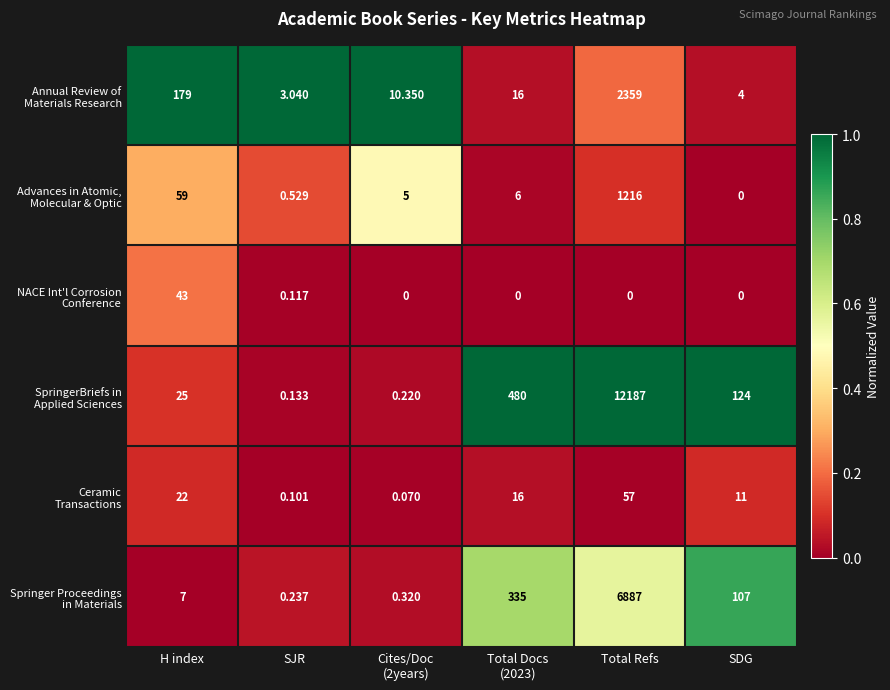

At which category is the sum across all series the highest?

Total Refs